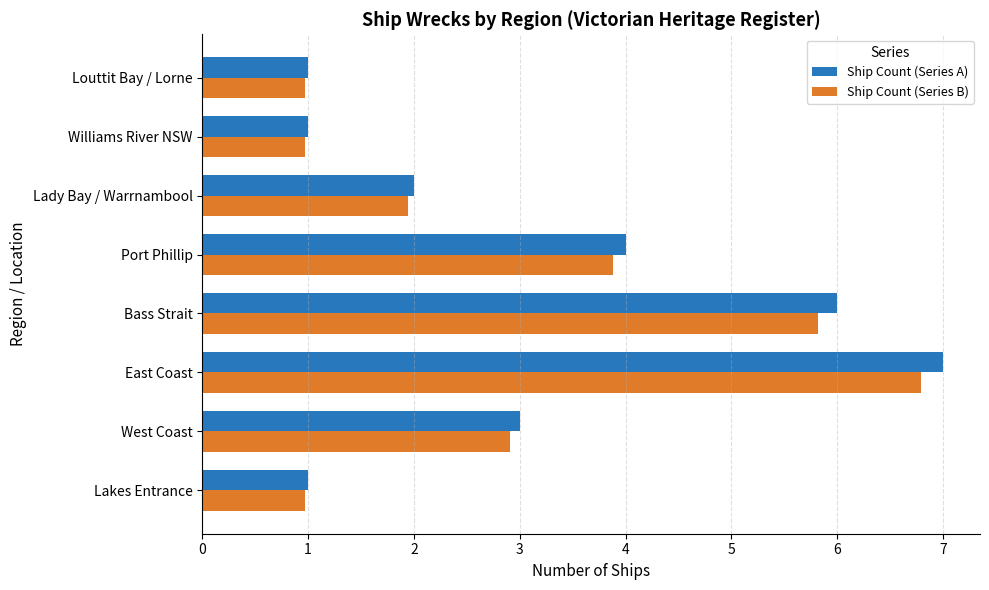

The value of Ship Count (Series A) at Bass Strait is 6.0. True or false?

True